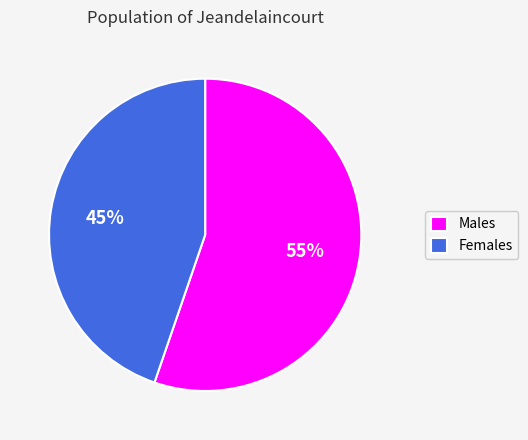

How many segments does this pie chart have?

2